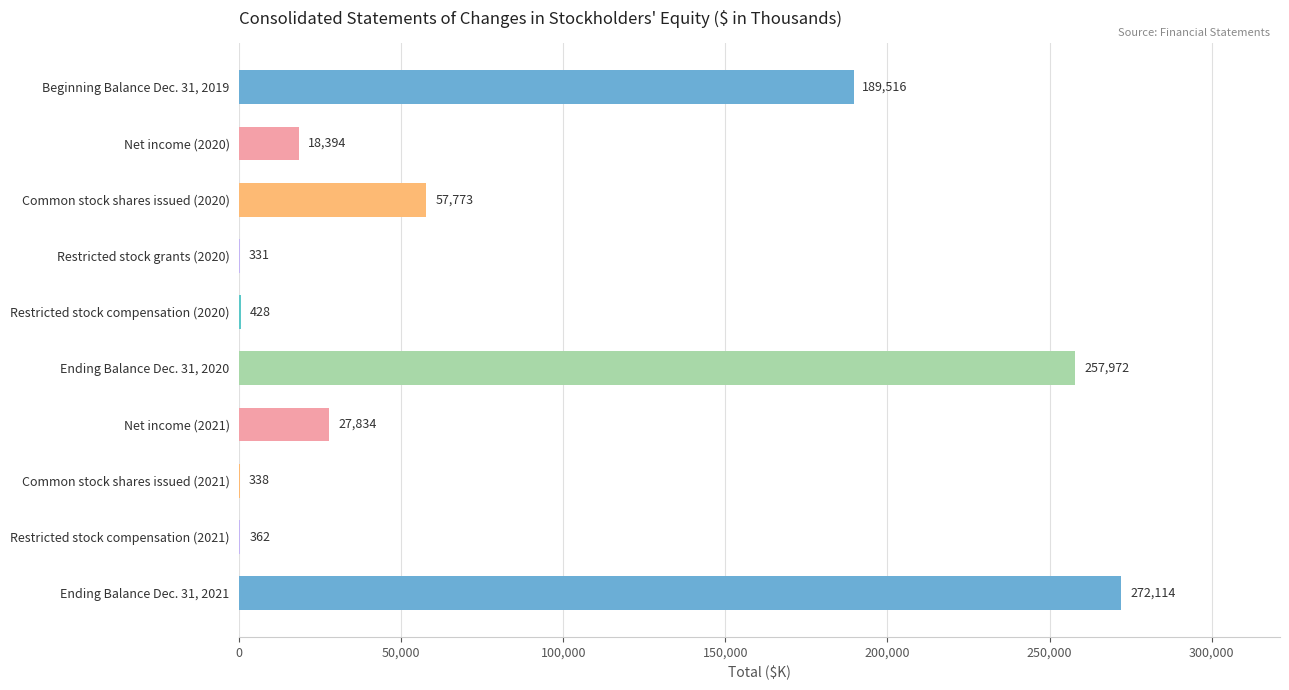

Are the bars horizontal?

Yes